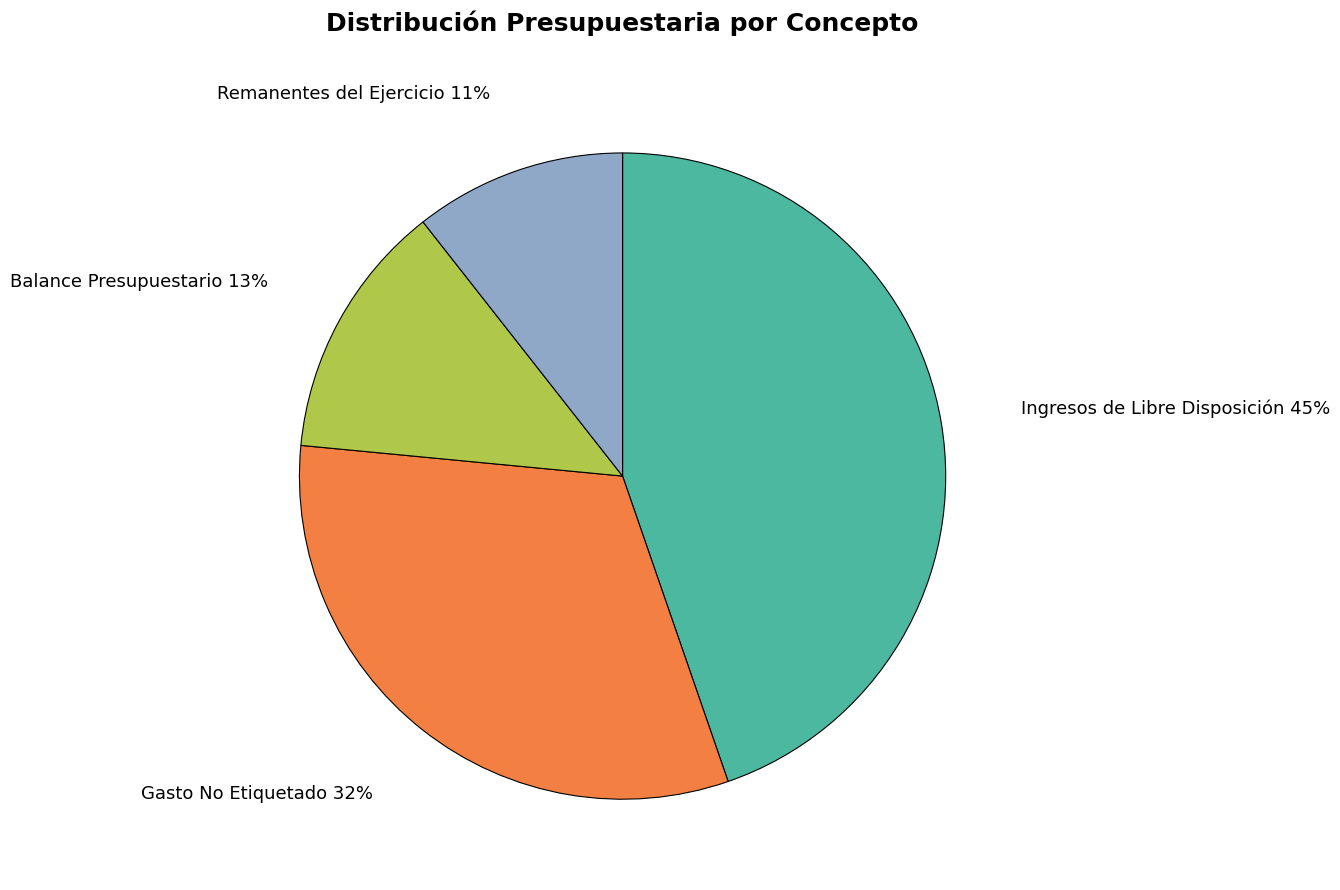

Count the number of slices in the pie.

4